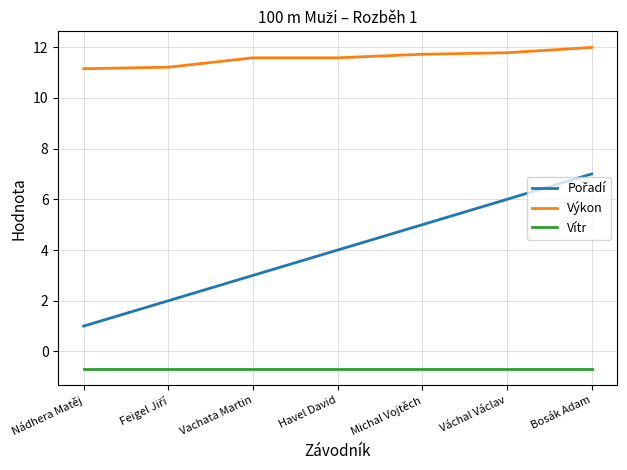

The value of Výkon at Havel David is 2.5. True or false?

False